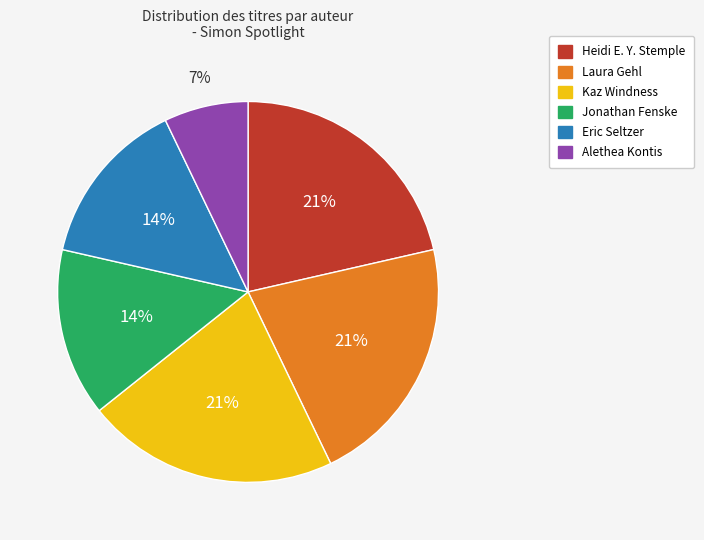

To the nearest percent, what is the difference between the largest and smallest slice percentages?

14%